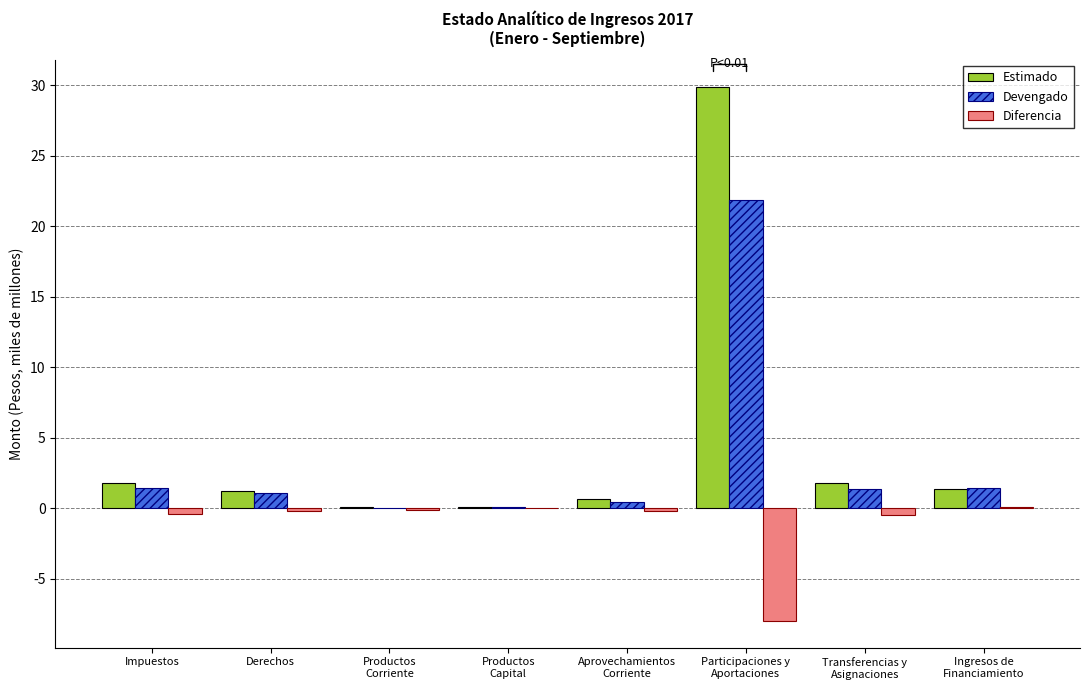

Which series has the largest total across all categories?

Estimado